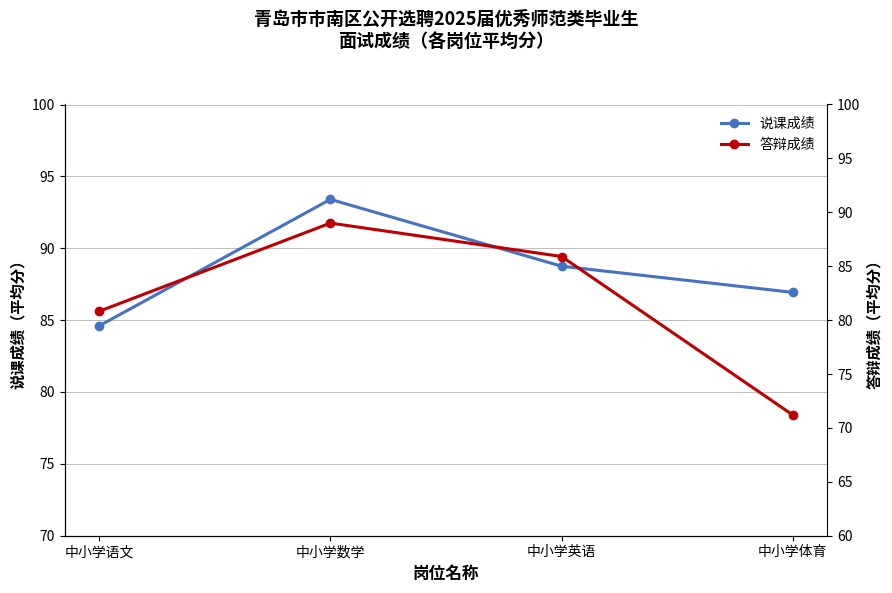

List the series in order of their peak value, lowest first.

答辩成绩, 说课成绩